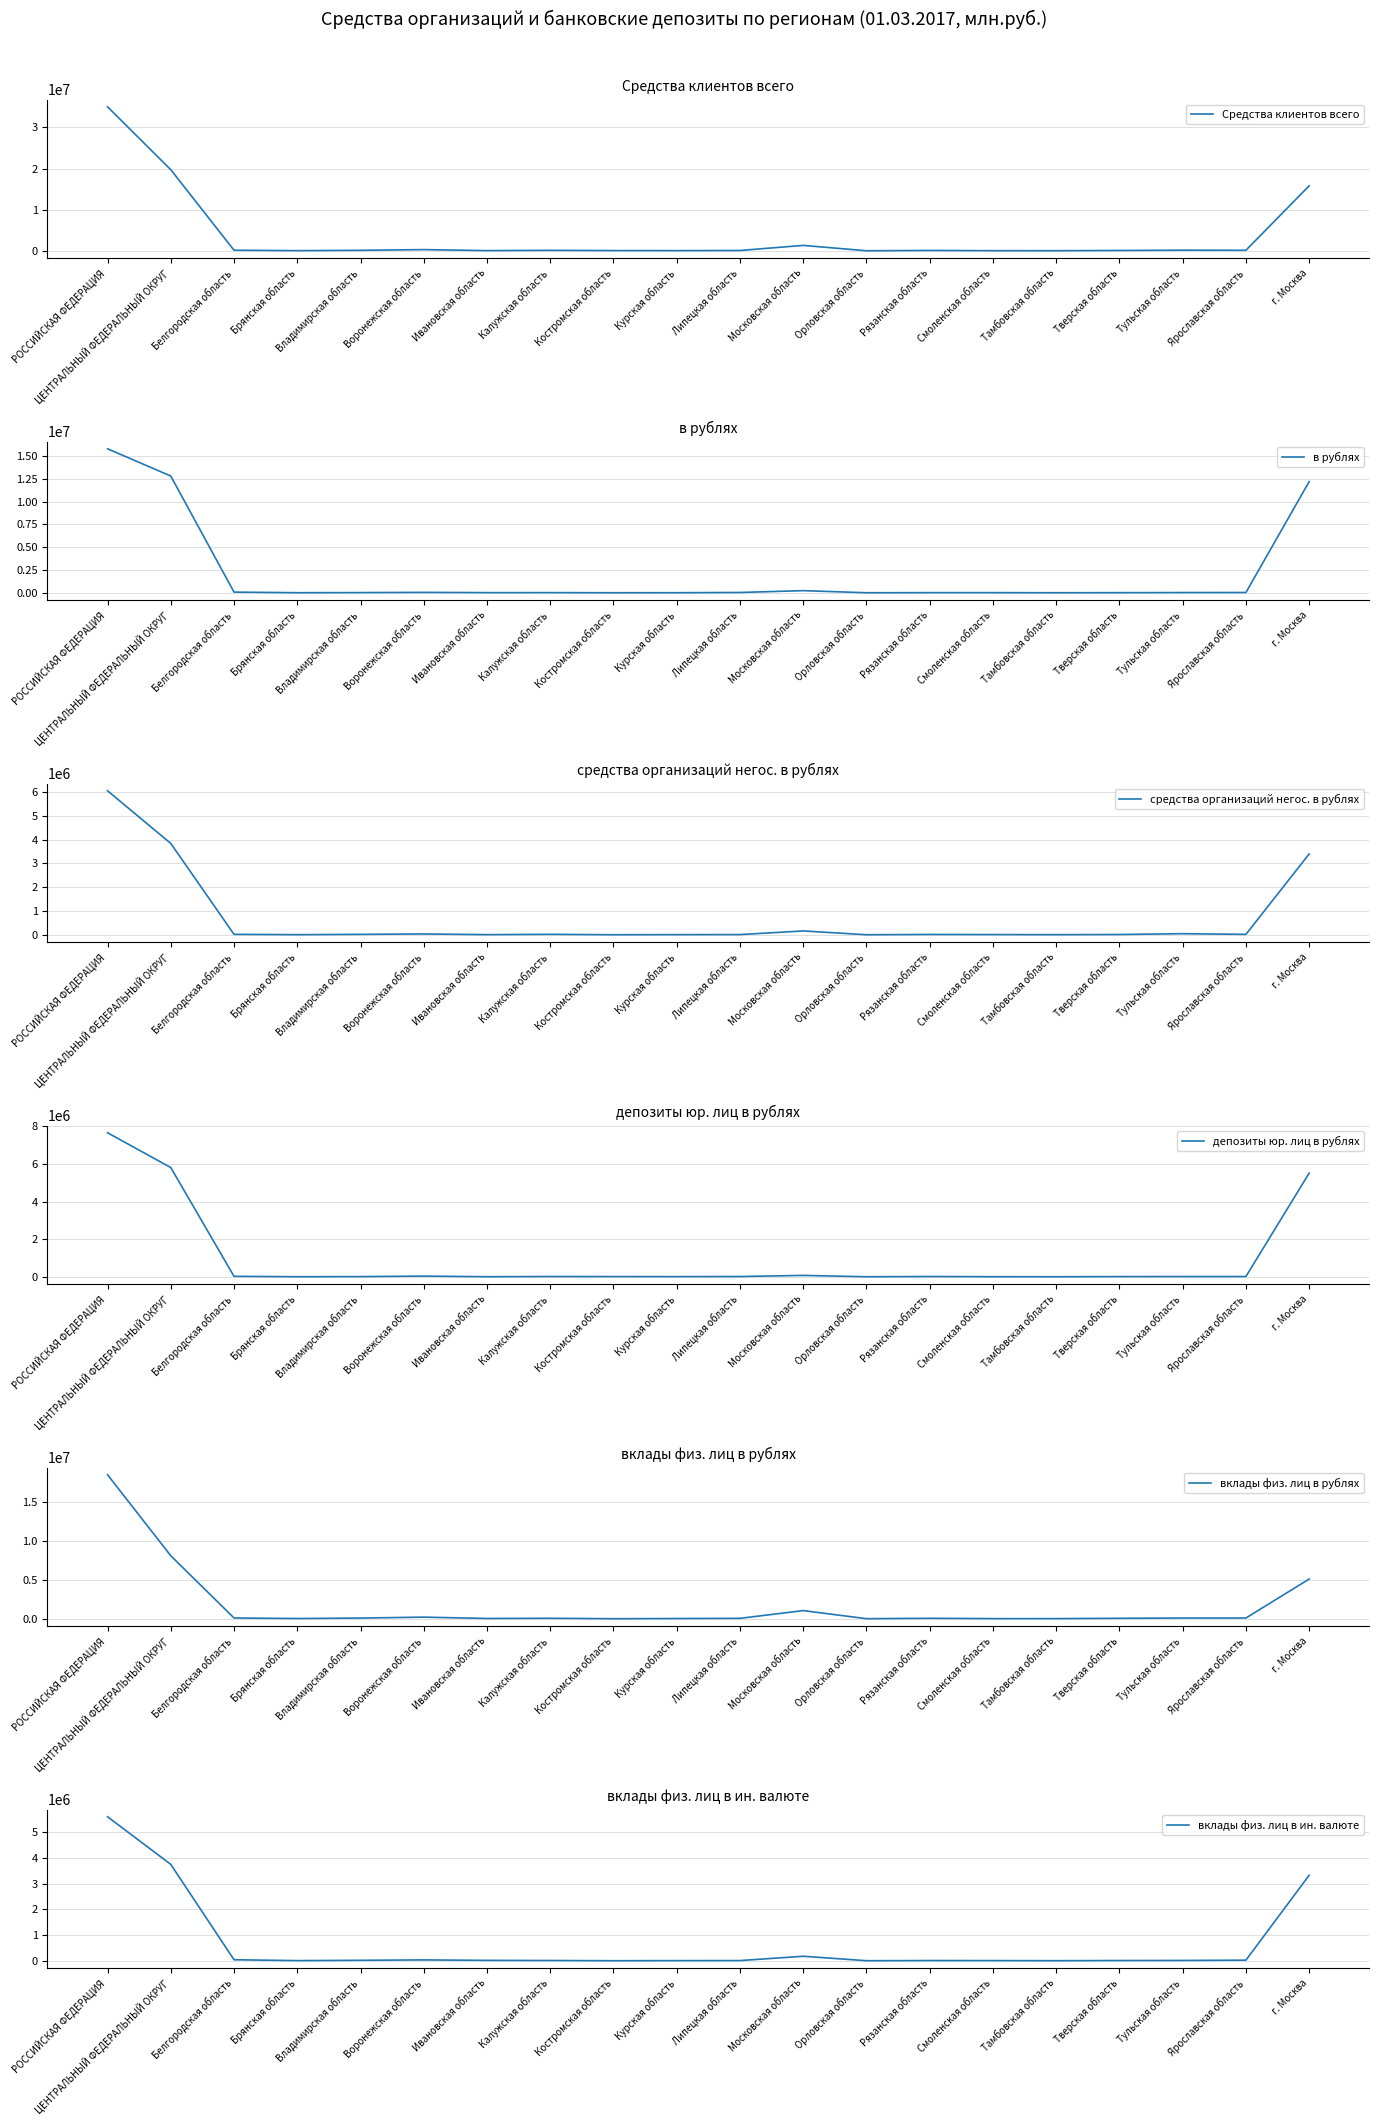

What is the average value of the вклады физ. лиц в ин. валюте series?

654376